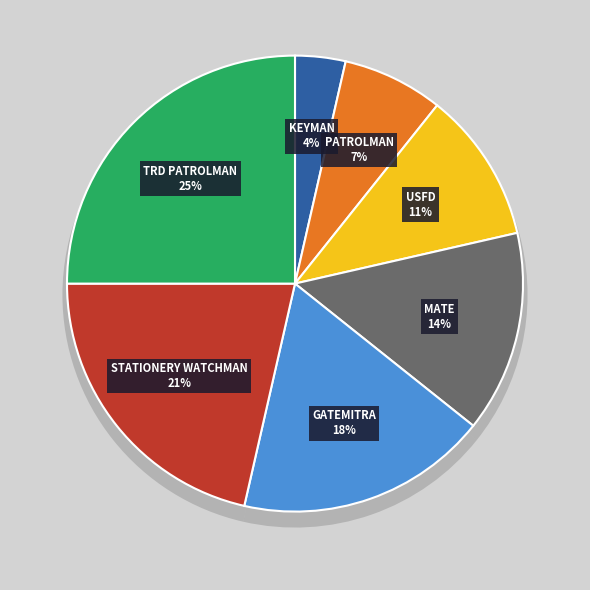

Rank the categories by value from lowest to highest.

KEYMAN, PATROLMAN, USFD, MATE, GATEMITRA, STATIONERY WATCHMAN, TRD PATROLMAN